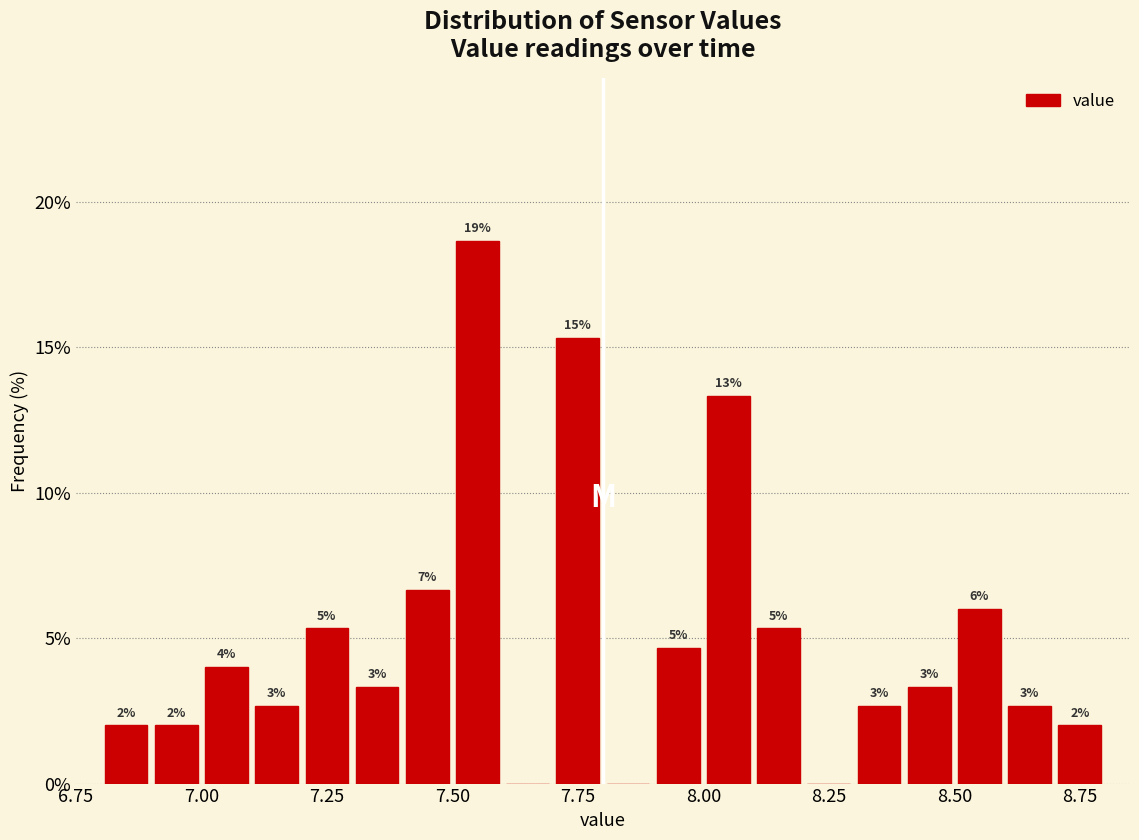

Read against the x-axis, roughly where is the centre of the tallest bar?

7.55